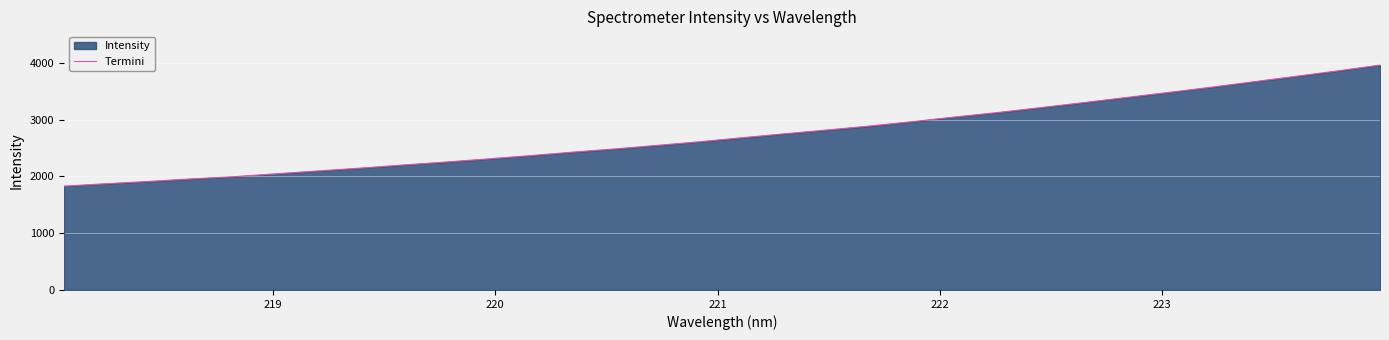

What is the difference between the maximum and minimum values?

2133.1